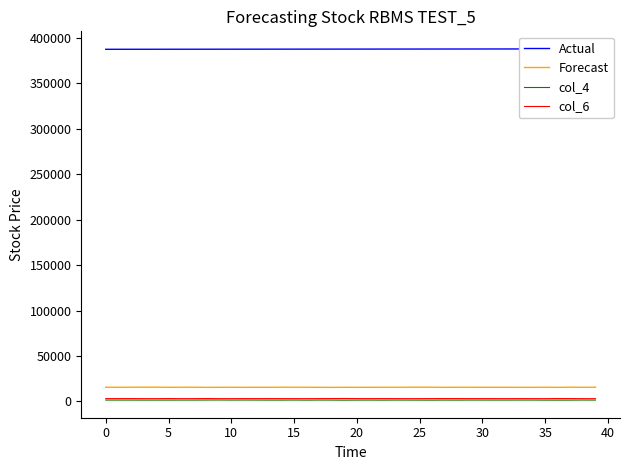

What is the difference between the maximum and minimum values in the col_3 series?

440